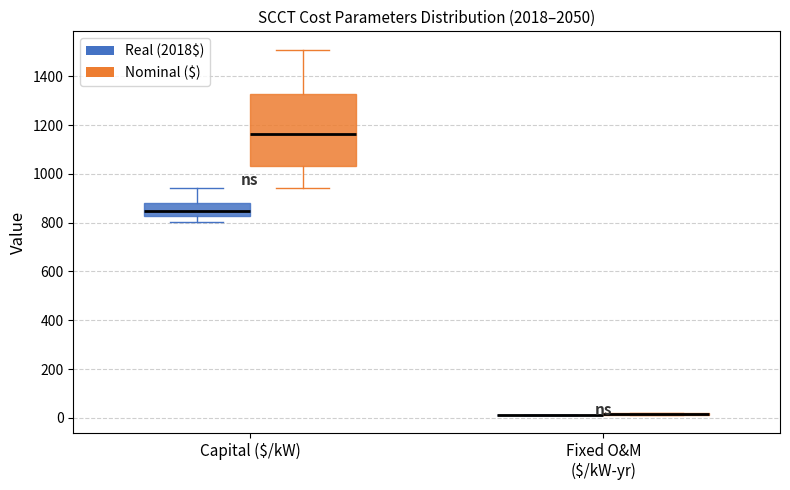

Comparing the boxes themselves (not the whiskers), which one is the tallest?

Capital ($/kW) (Nominal ($))